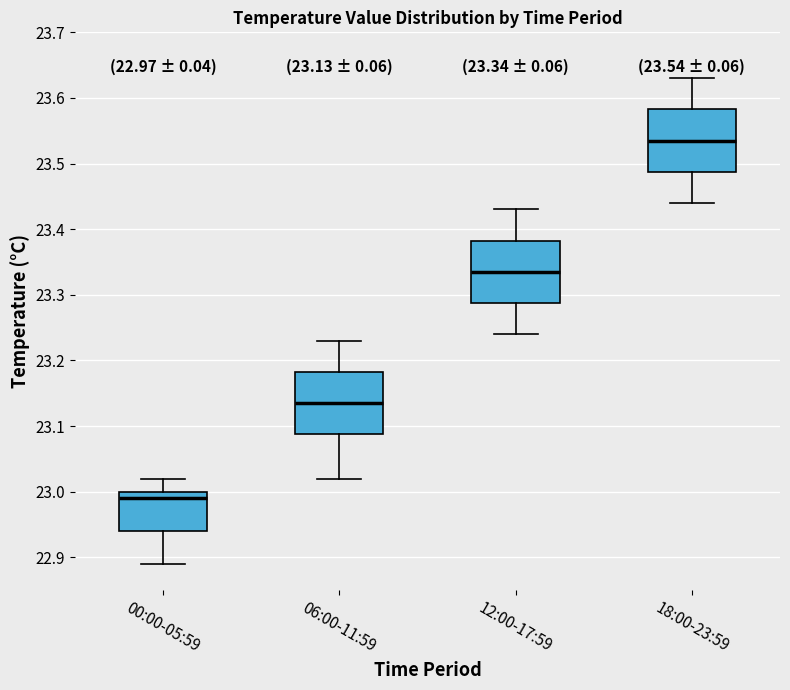

Which box has the highest median line?

18:00-23:59